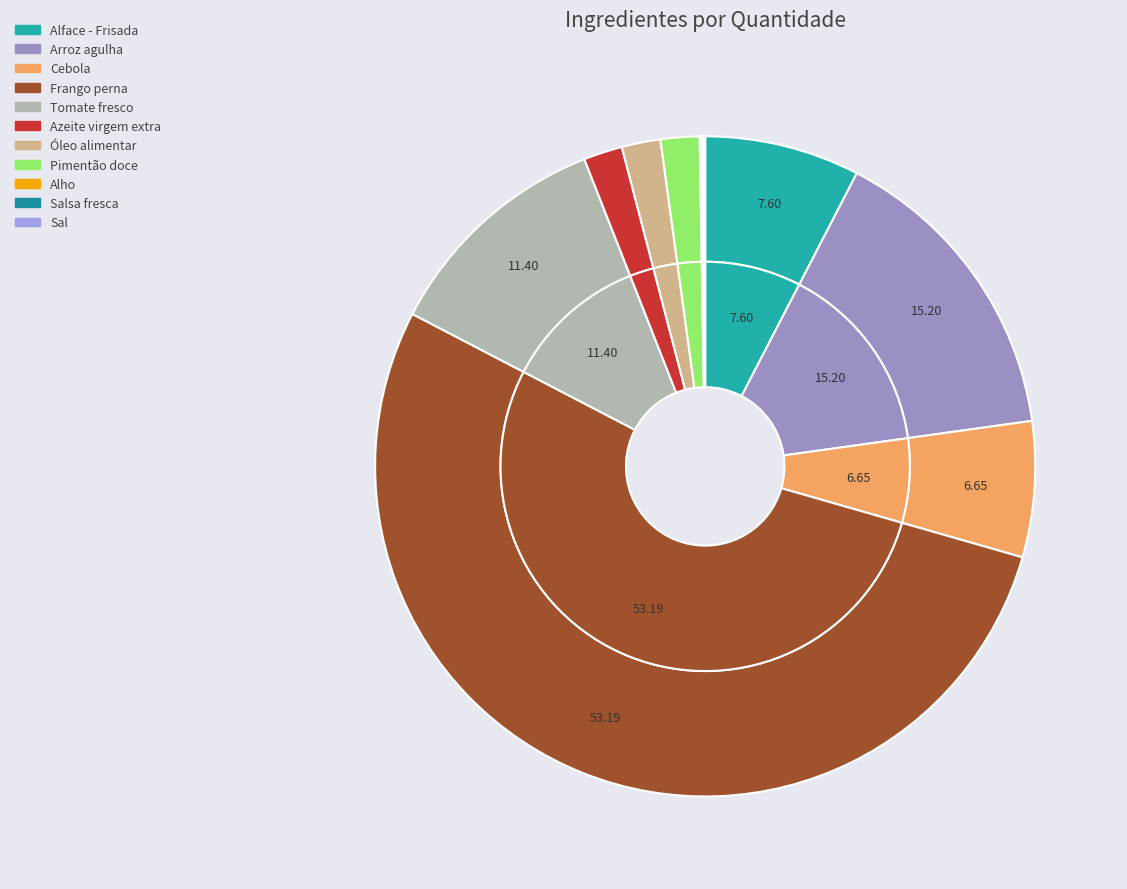

How many slices are in this pie chart?

11